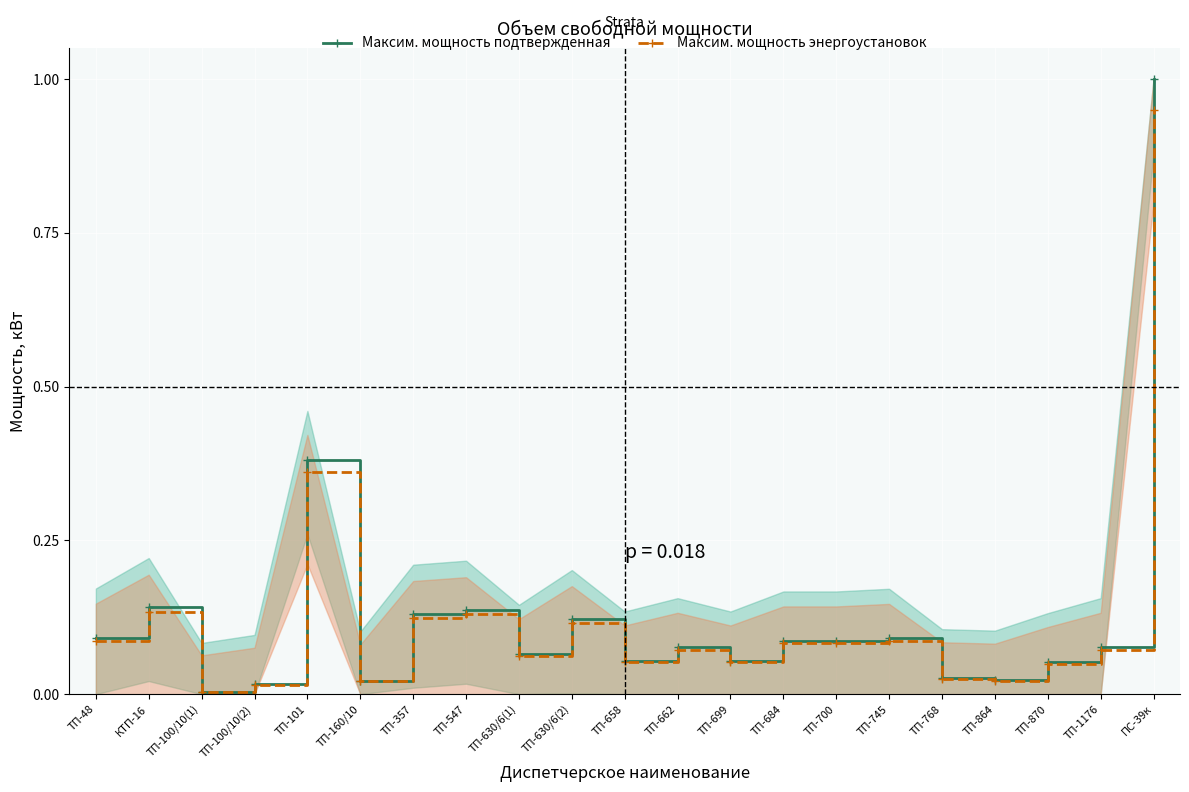

What is the difference between the second highest and minimum values in the Максим. мощность подтвержденная series?

0.4